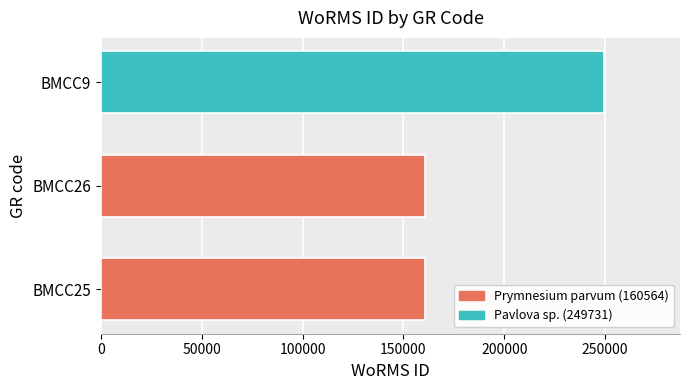

What is the smallest value displayed?

160564